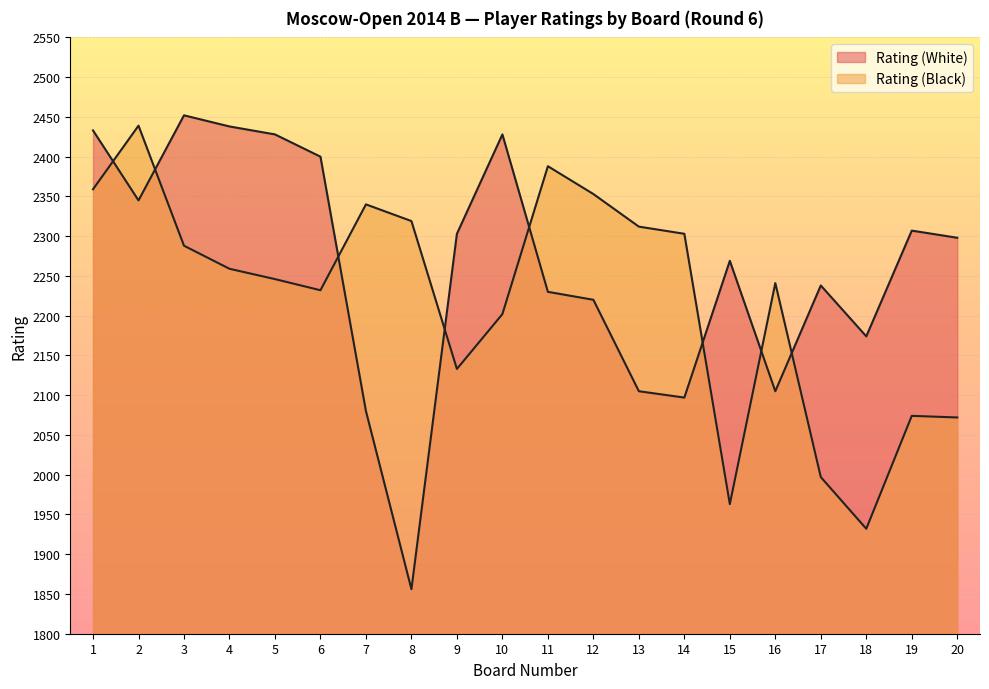

What value does the Rating (Black) series have at 5?

2246